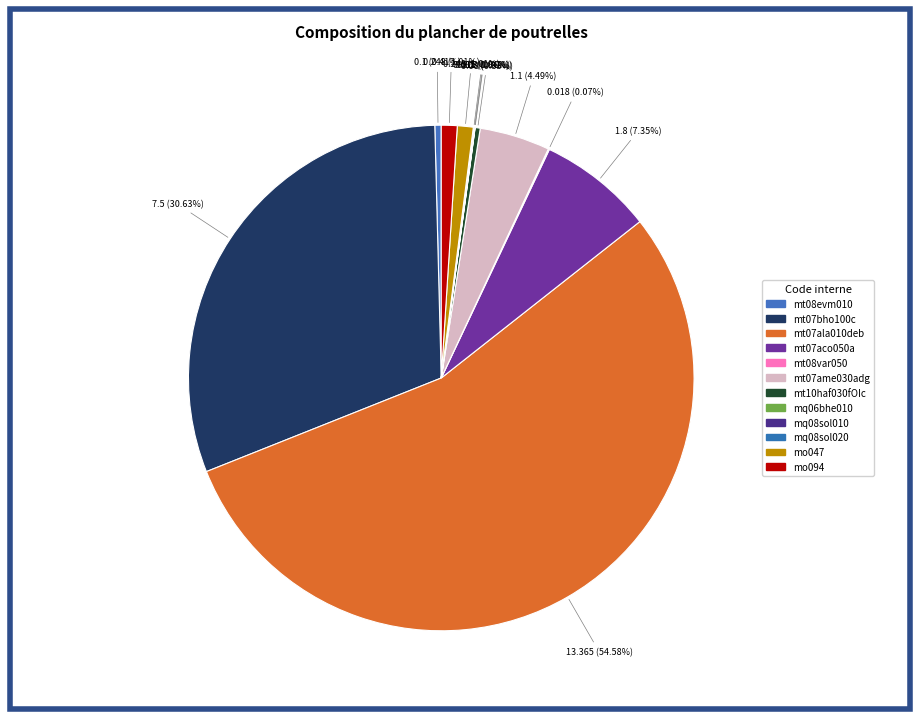

Does mt07ala010deb represent more than half of the total?

Yes